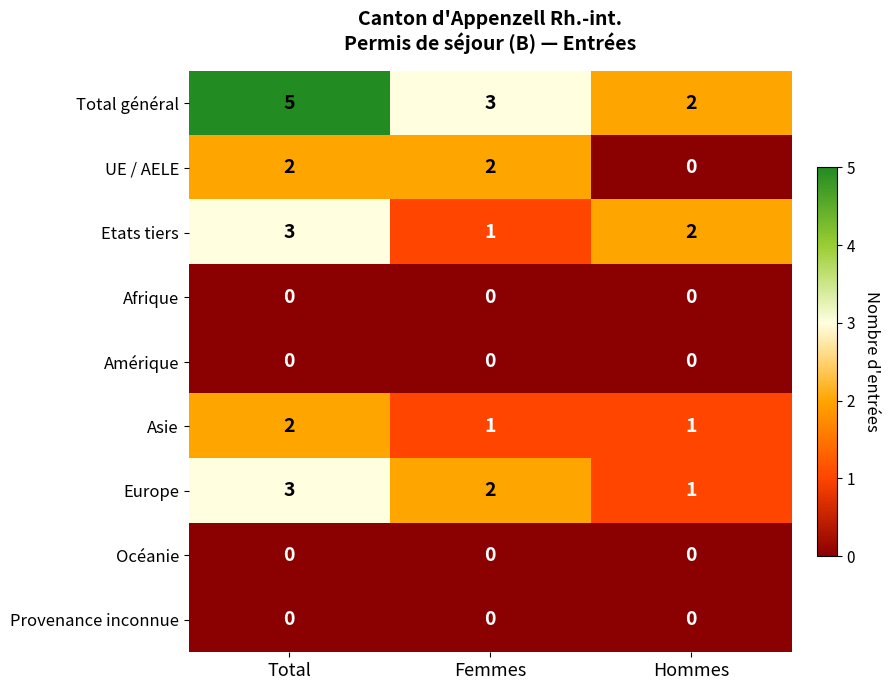

What is the difference between the highest and lowest values at Hommes?

2